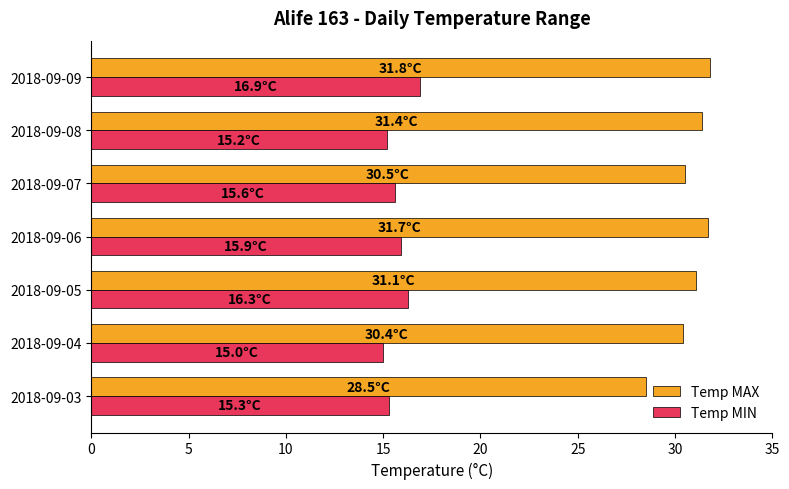

Which series has the largest range (max minus min)?

Temp MAX